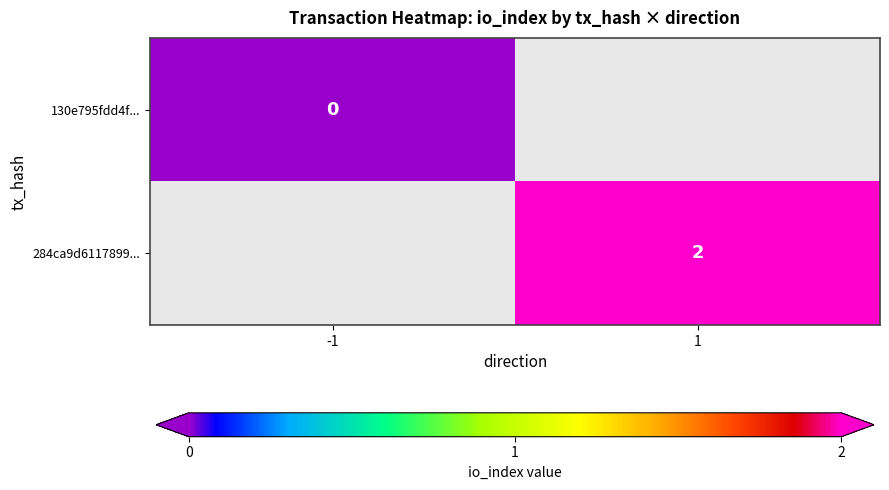

True or false: 284ca9d6117899... has a value of 2 at 1.

True